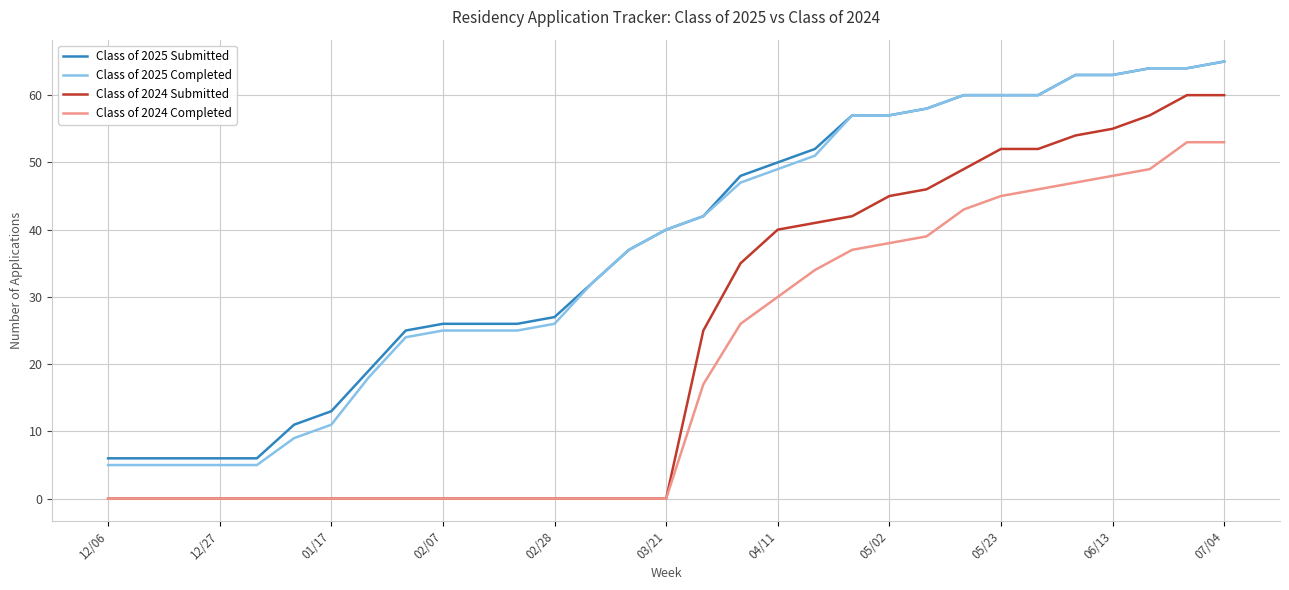

What is the maximum value shown in the chart?

65